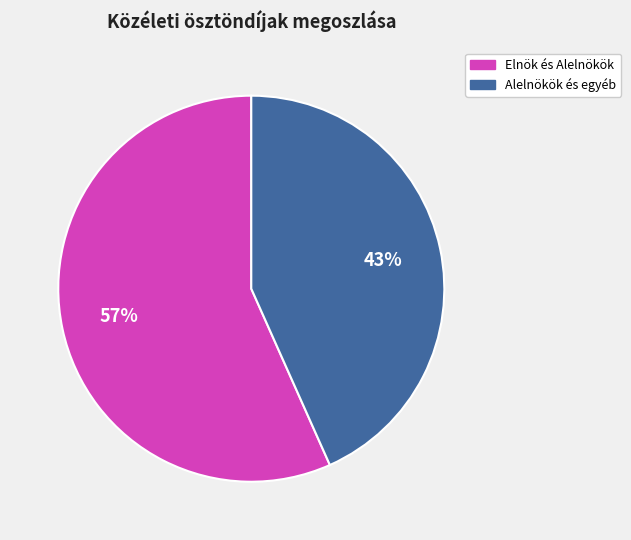

Is there a majority slice in this chart?

Yes